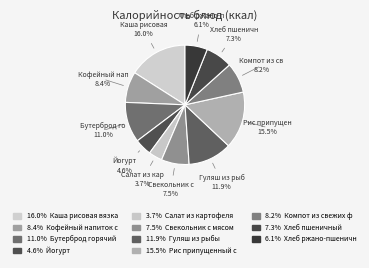

How many segments does this pie chart have?

11